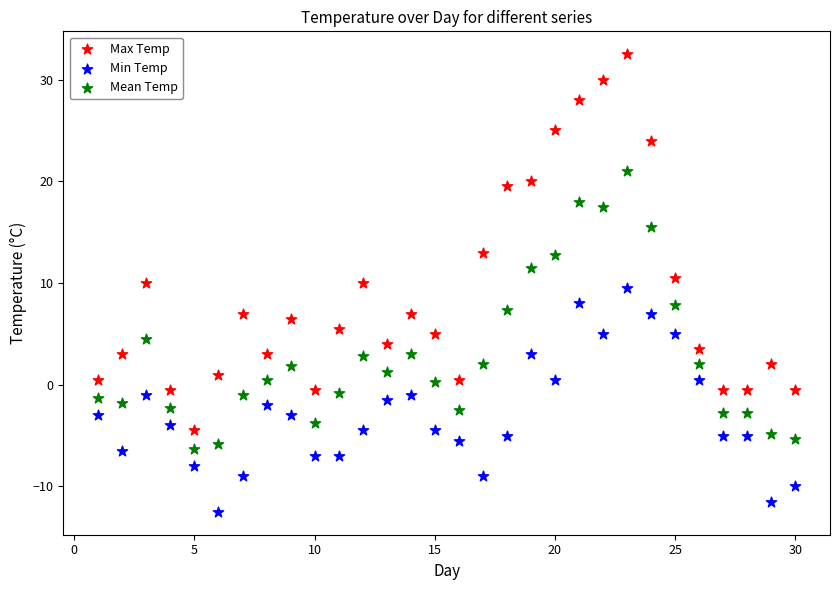

Which series has the widest spread of Y values?

Max Temp